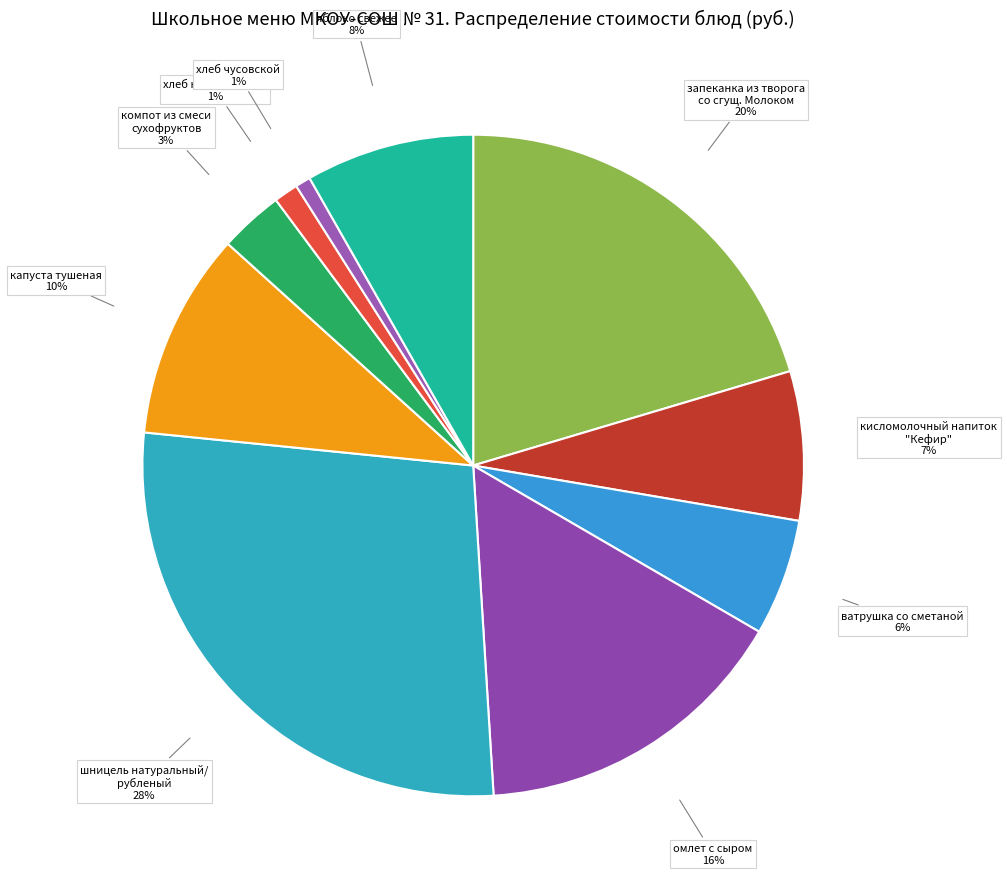

Which slice is the largest?

шницель натуральный/ рубленый